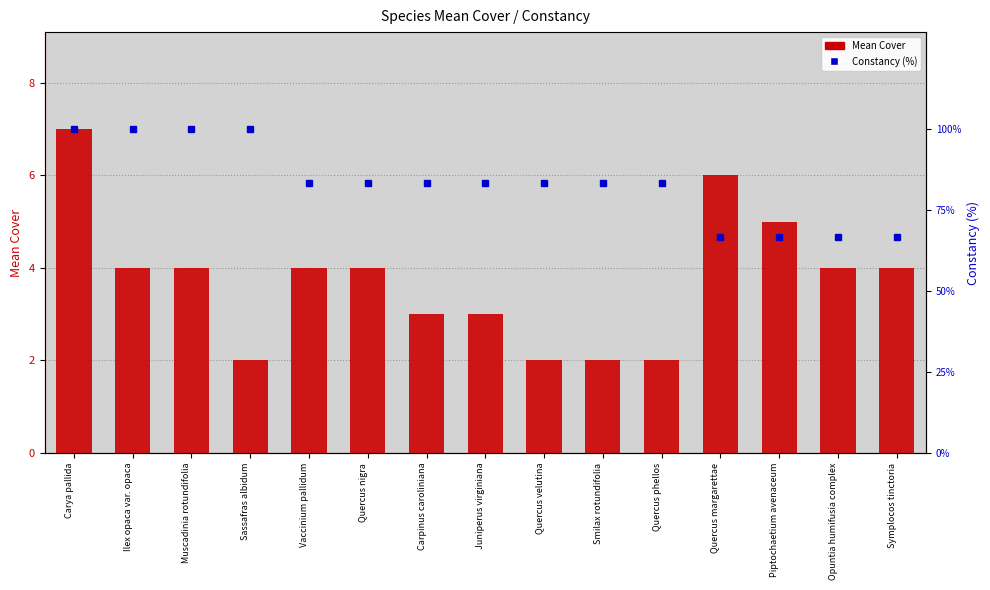

What are all the series names shown in the legend?

Mean Cover, Constancy